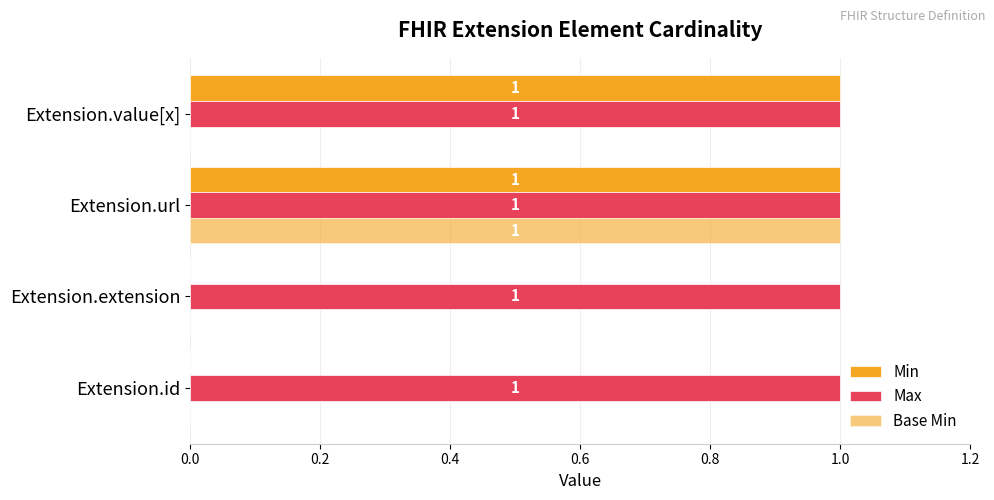

Which series has the widest spread of values?

Min